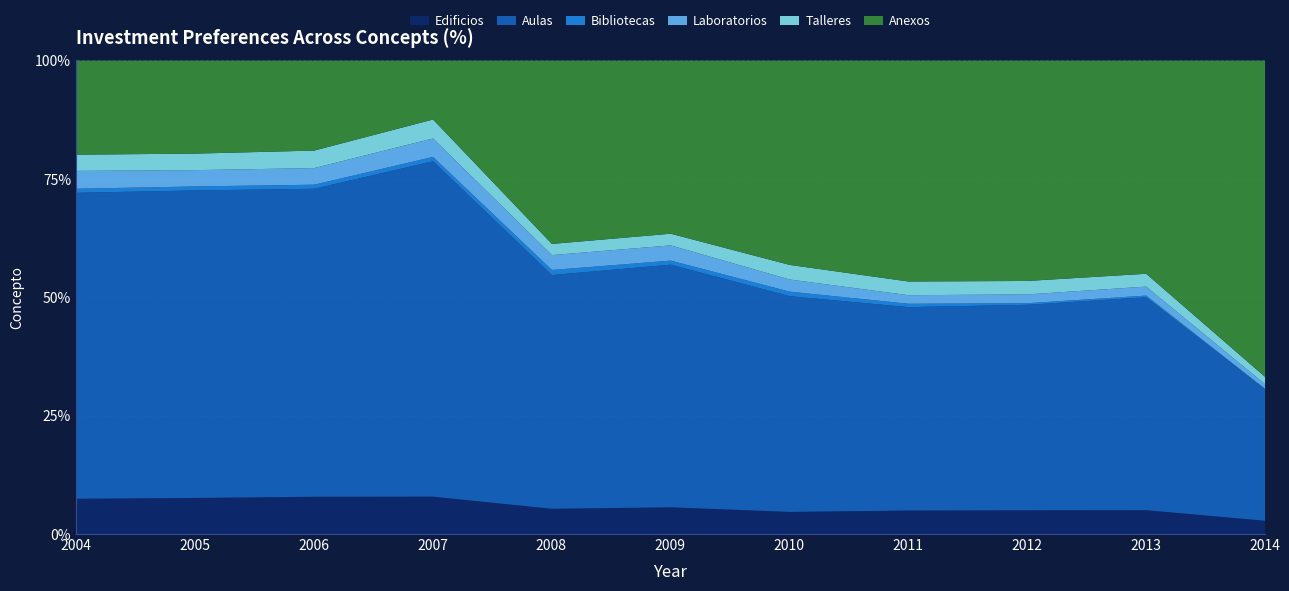

What is the difference between the second highest and second lowest values in the Bibliotecas series?

1554